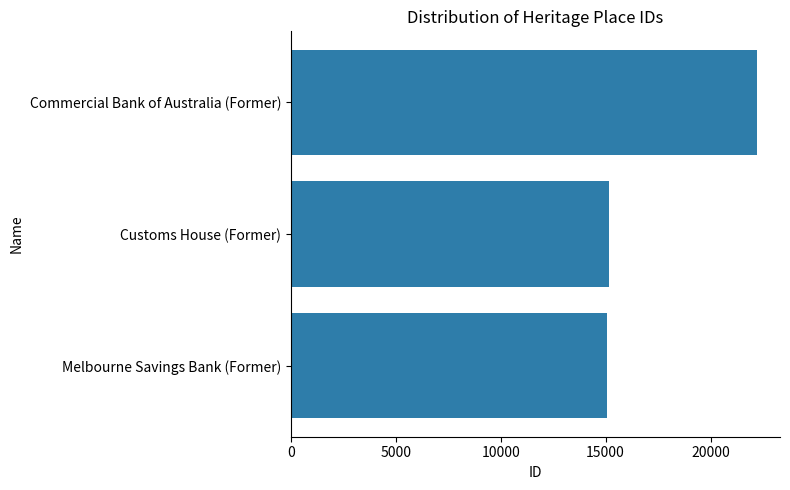

Which has a higher value, Melbourne Savings Bank (Former) or Commercial Bank of Australia (Former)?

Commercial Bank of Australia (Former)